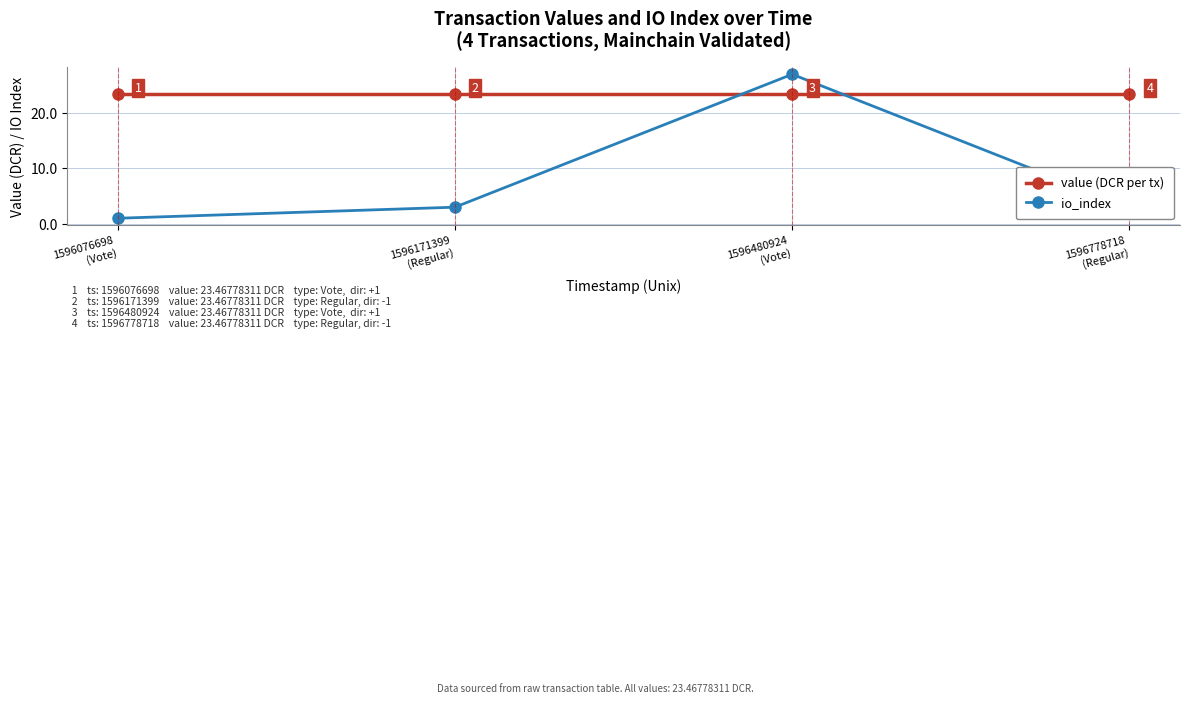

What is the difference between the maximum and minimum values in the io_index series?

26.0